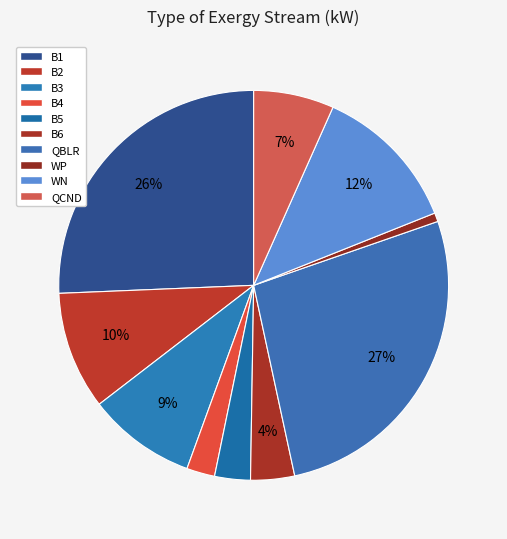

Does any single category account for the majority?

No